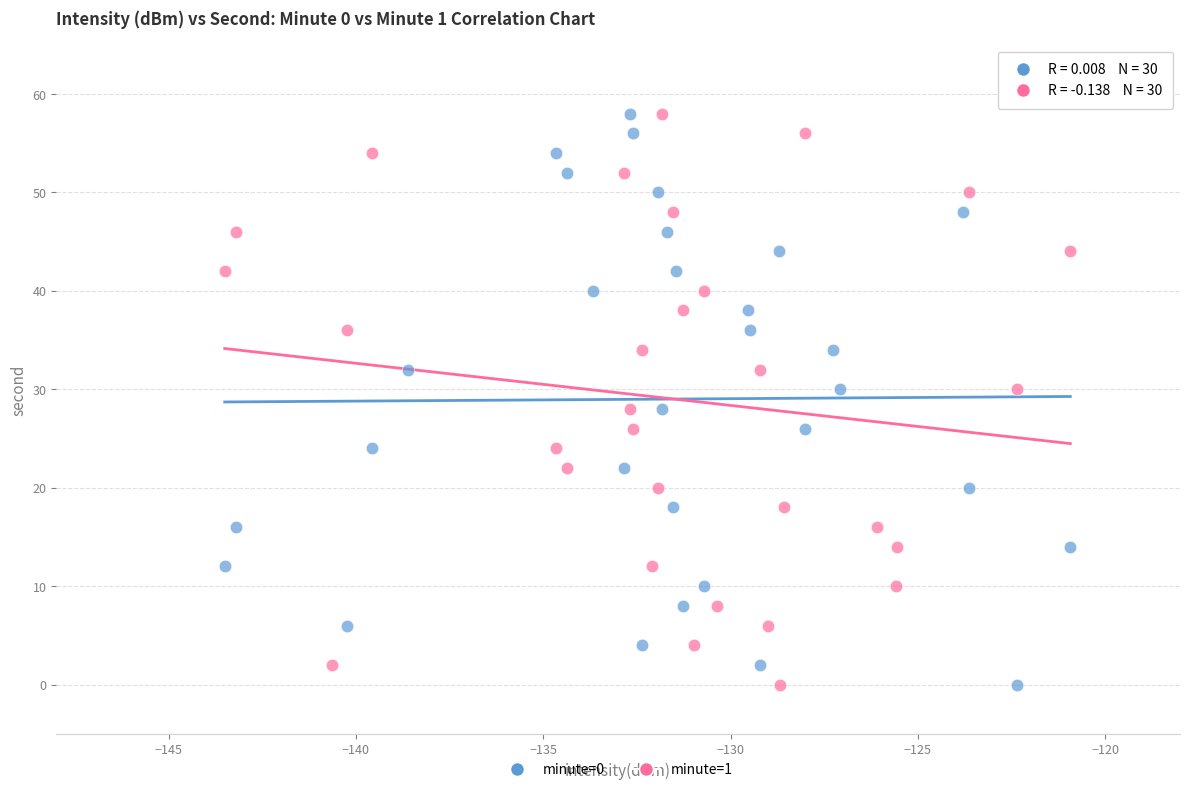

What are all the series names shown in the legend?

minute=0, minute=1